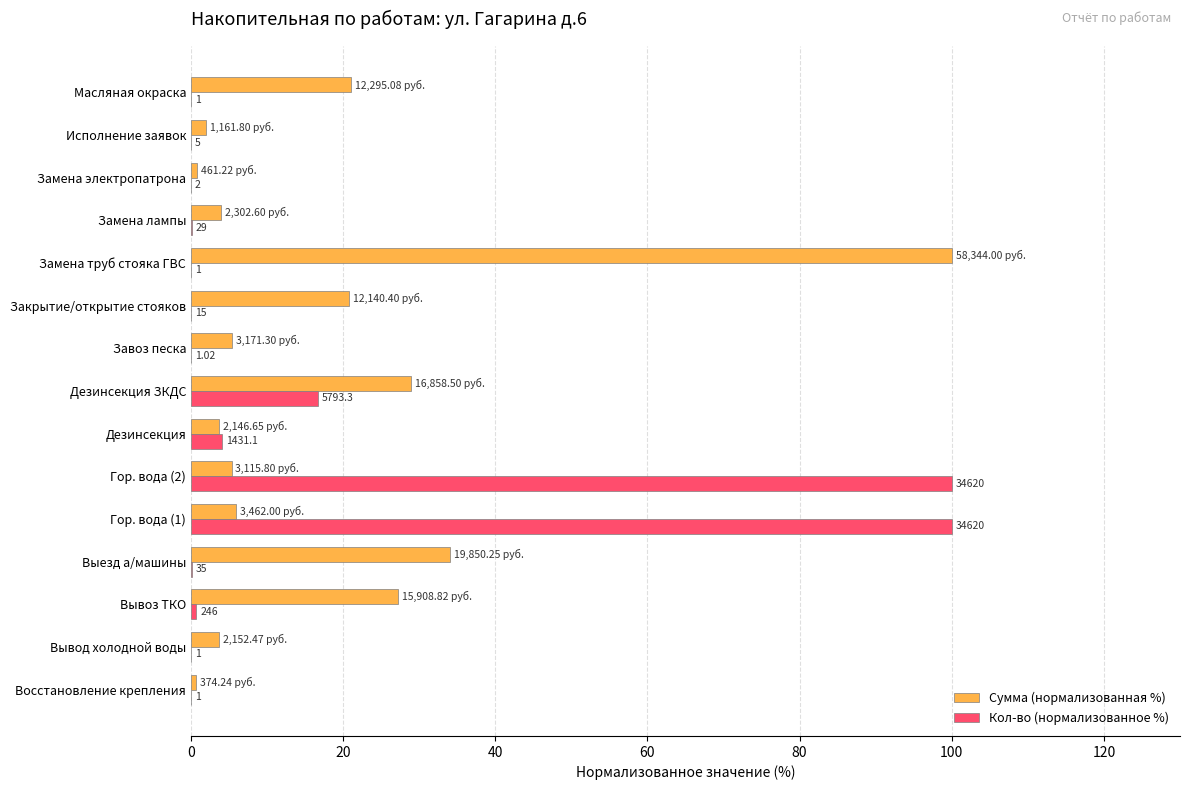

What are all the series names shown in the legend?

Сумма (нормализованная %), Кол-во (нормализованное %)